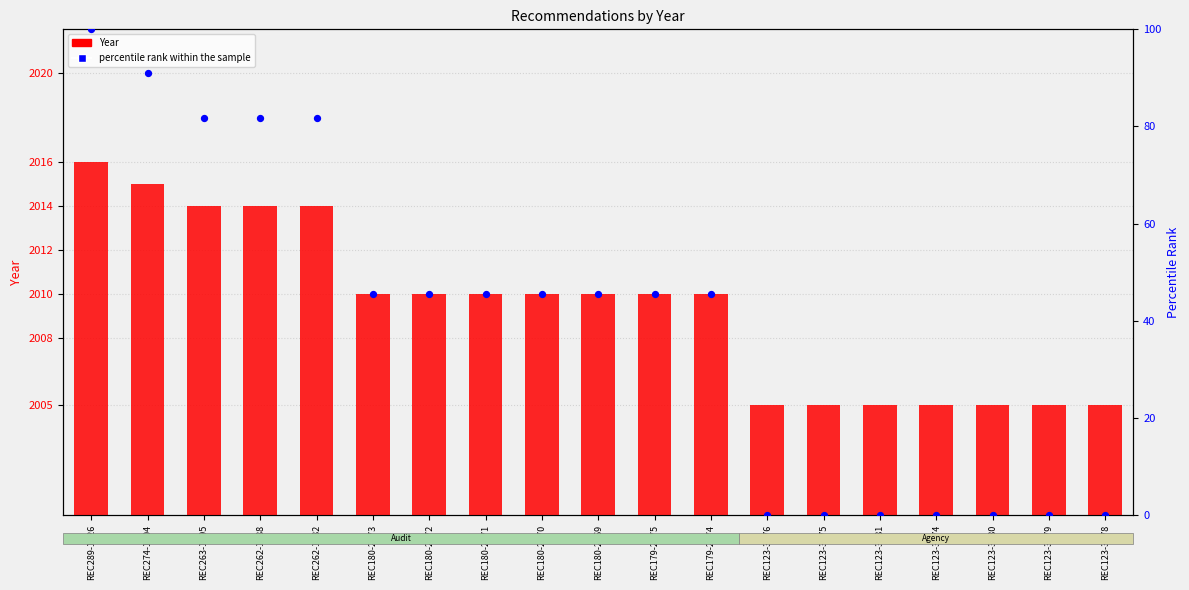

At how many categories does at least one series exceed 1155?

19